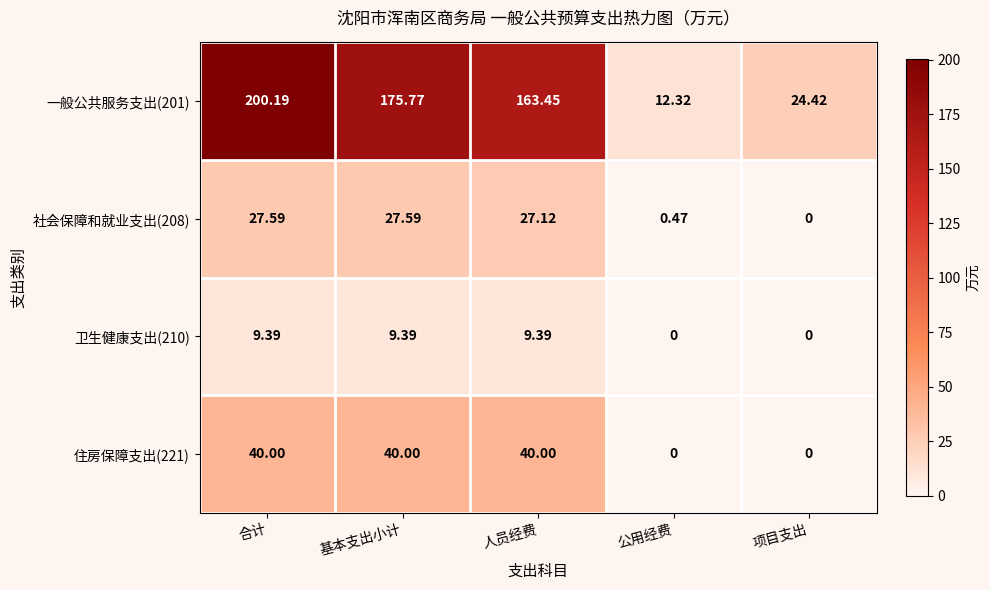

At which category is the sum across all series the highest?

合计